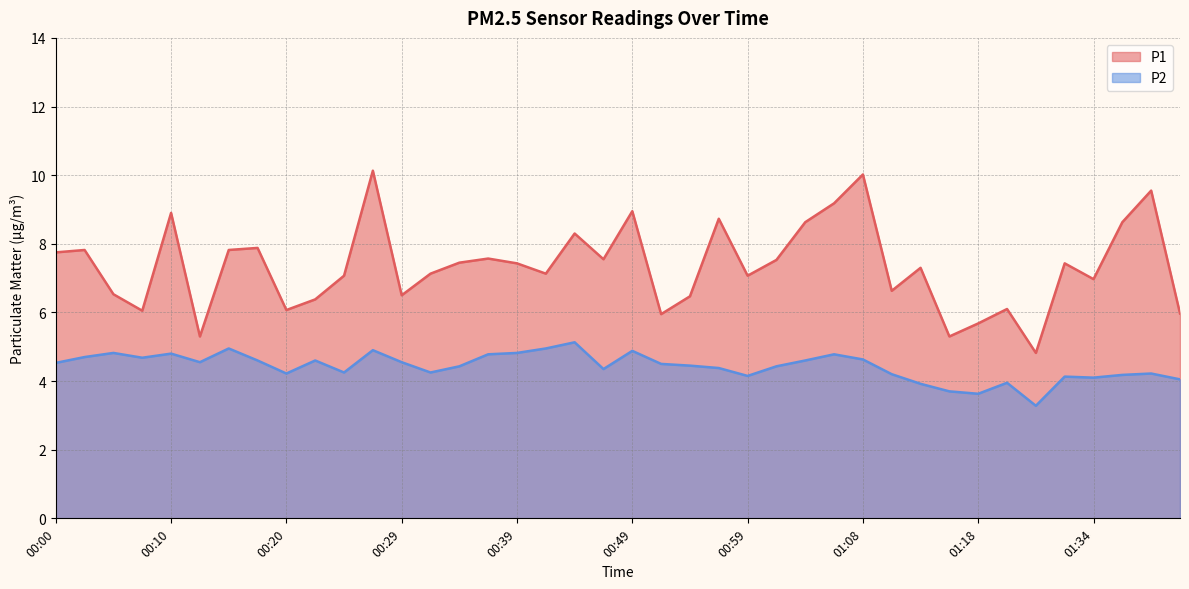

True or false: P2 and P1 cross at least once.

False